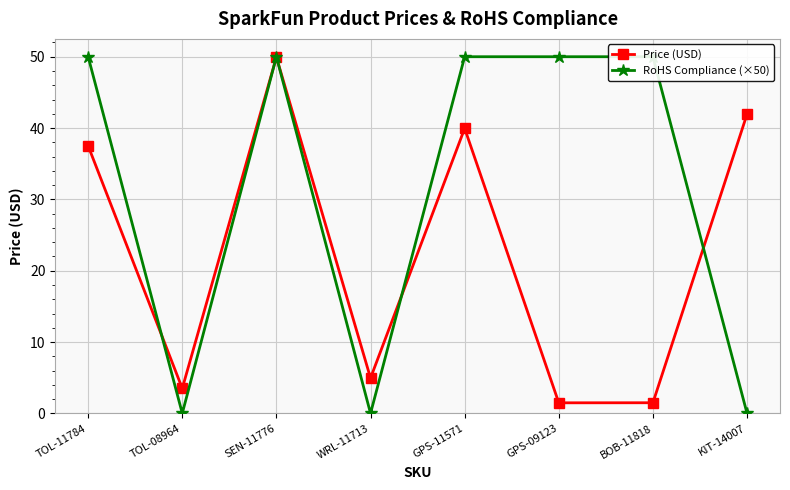

Reading left to right, extract all data points from this chart.

Price (USD): 37.5	3.5	50.0	5.0	40.0	1.5	1.5	42.0
RoHS Compliance (×50): 50.0	0.0	50.0	0.0	50.0	50.0	50.0	0.0